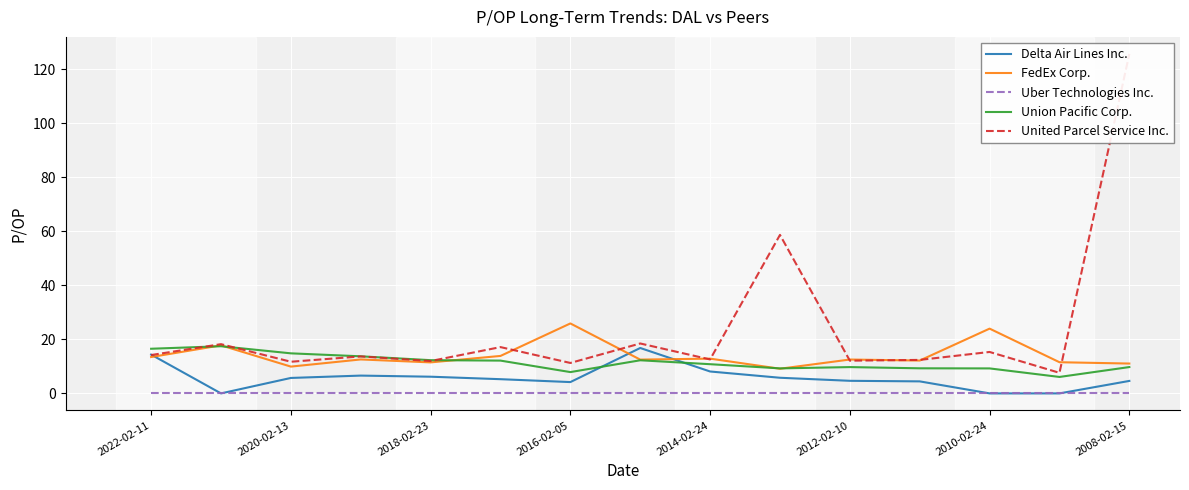

What is the total value across all series at 9?

82.9